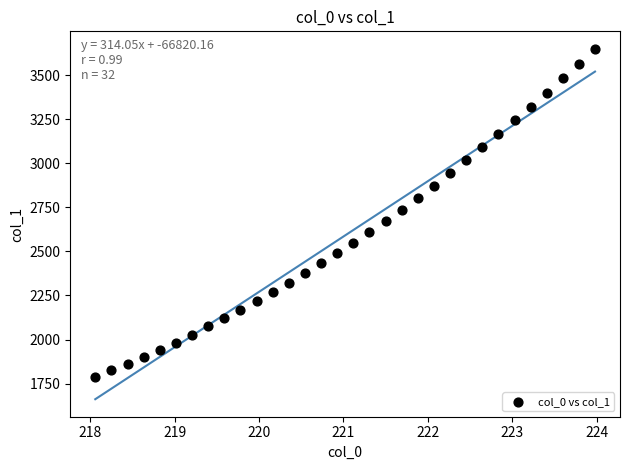

What is the range of Y values (max minus min)?

1862.9